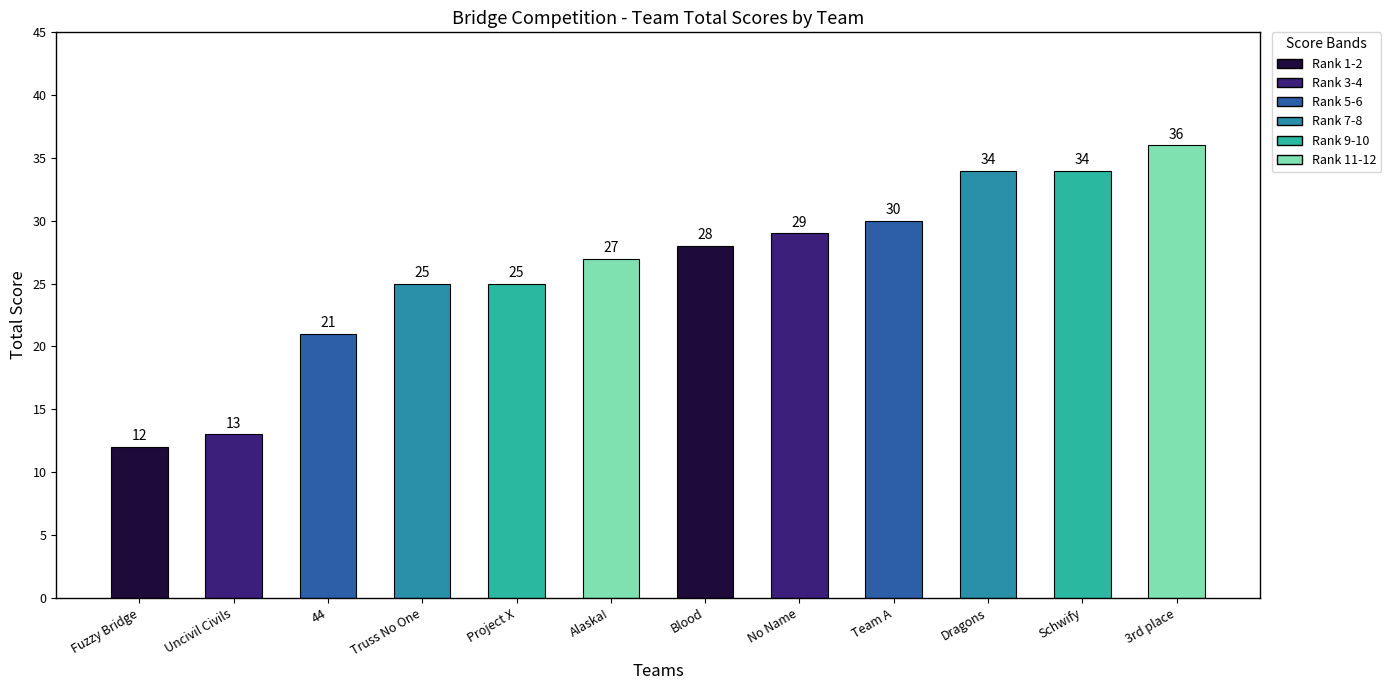

Are the bars horizontal?

No